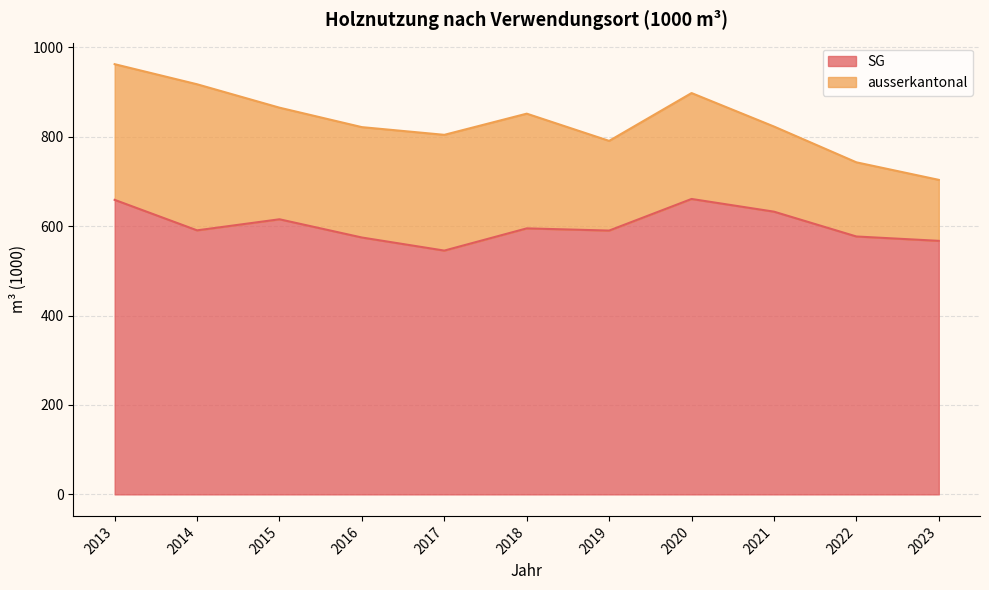

What is the maximum value shown in the chart?

660.8